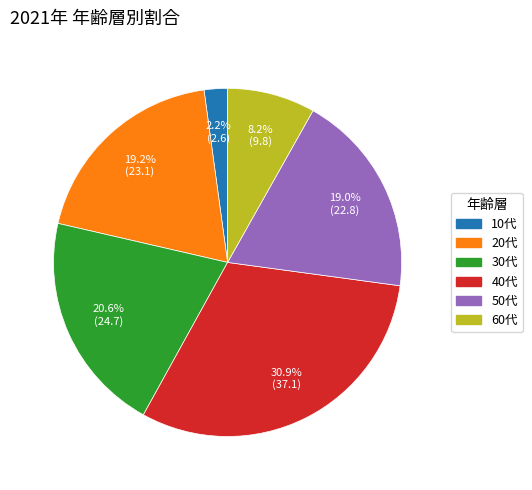

Which has a higher value, 10代 or 60代?

60代